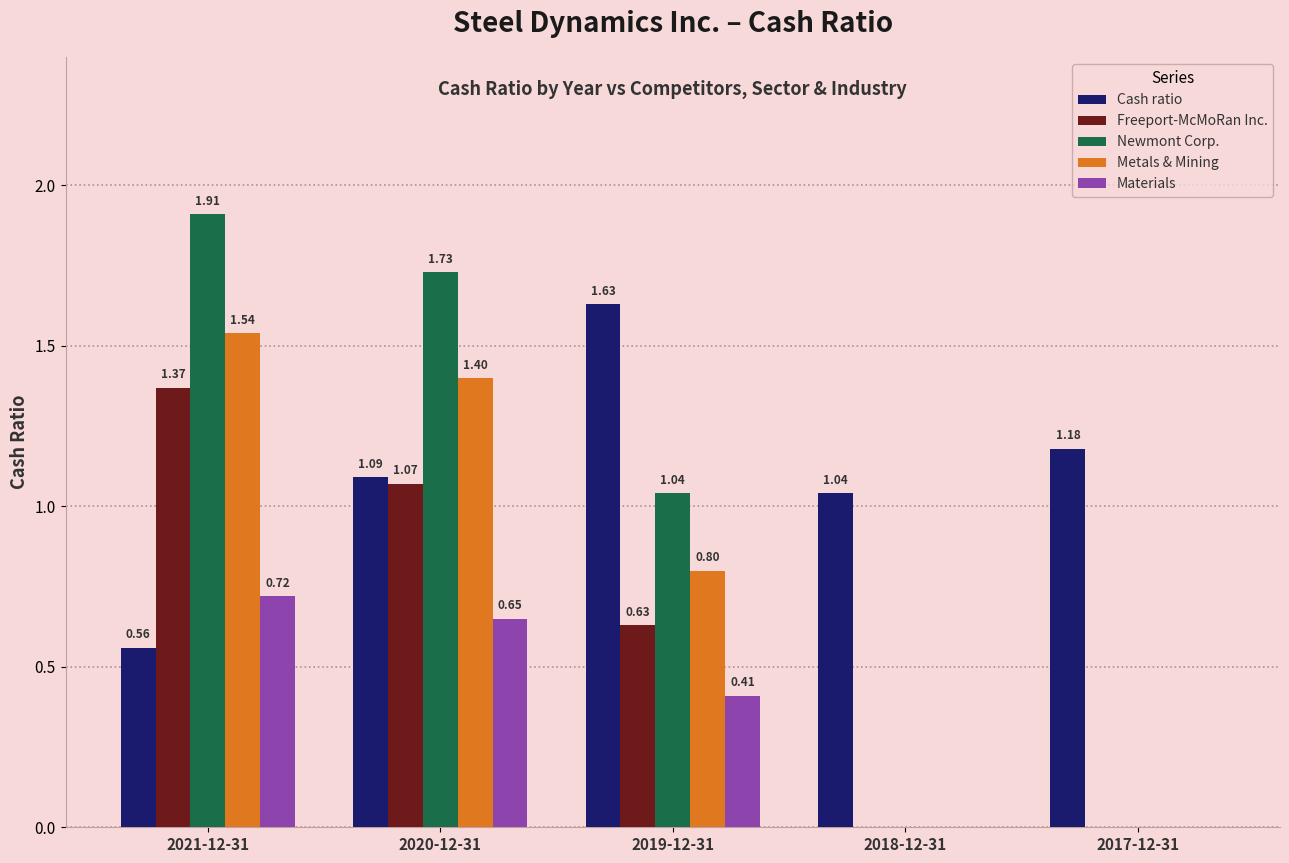

Between 2019-12-31 and 2018-12-31, which series saw the biggest shift?

Newmont Corp.